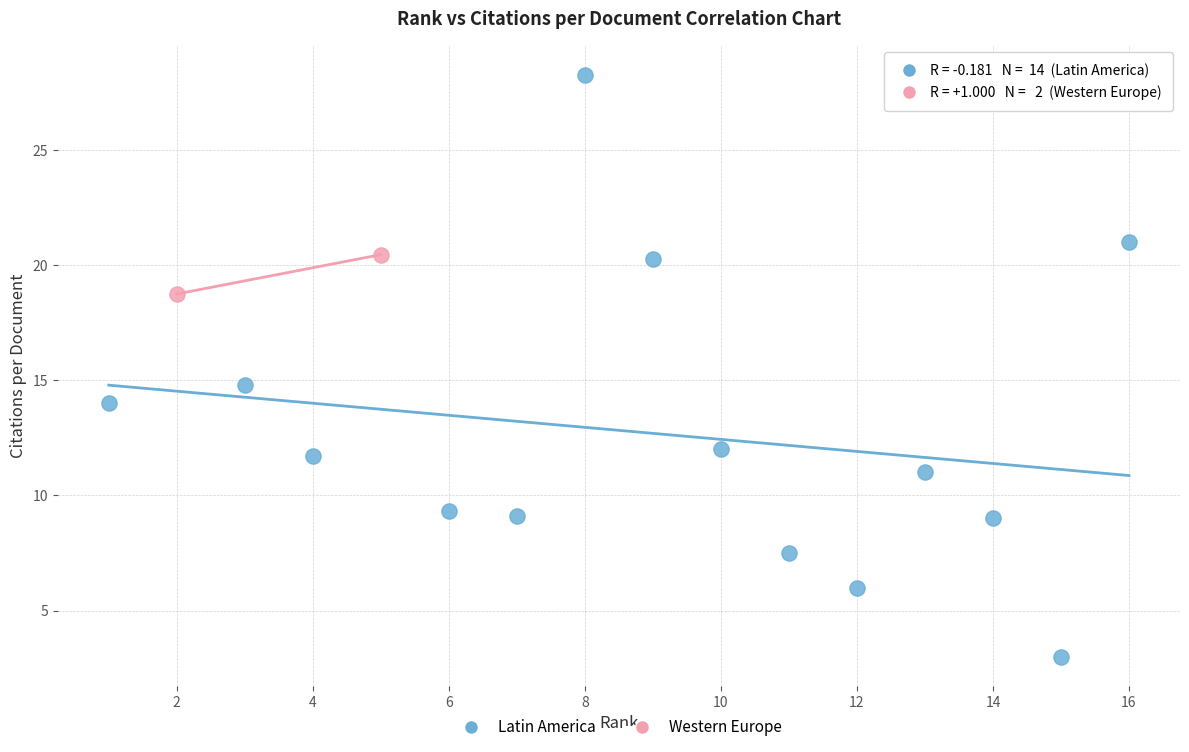

What are all the series names shown in the legend?

Latin America, Western Europe